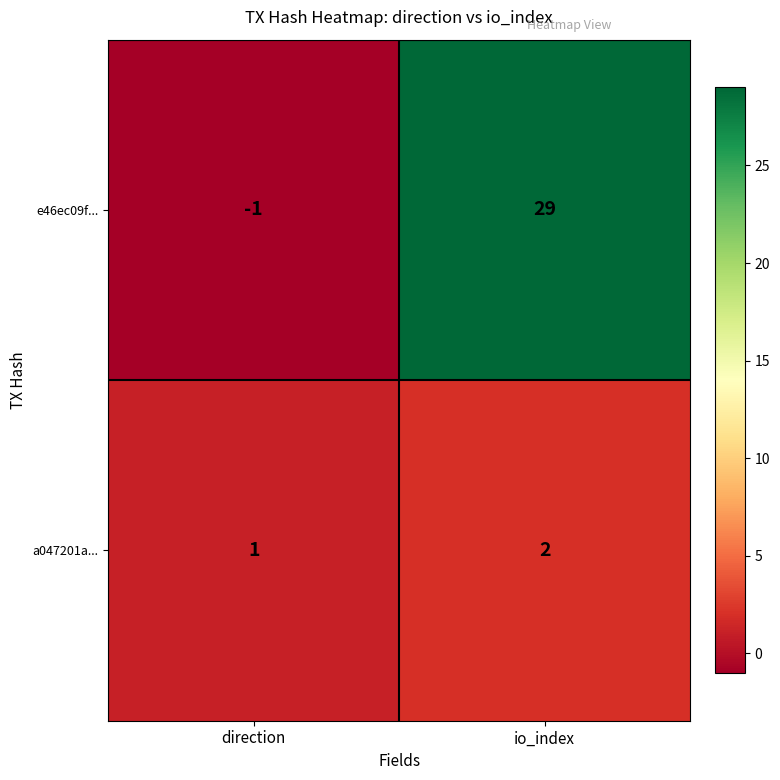

Reading left to right, list all the values displayed in this chart.

e46ec09f...: -1	29
a047201a...: 1	2